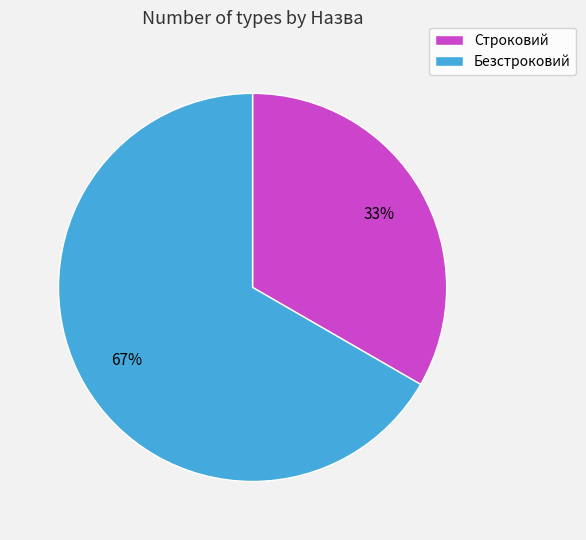

Count the number of slices in the pie.

2